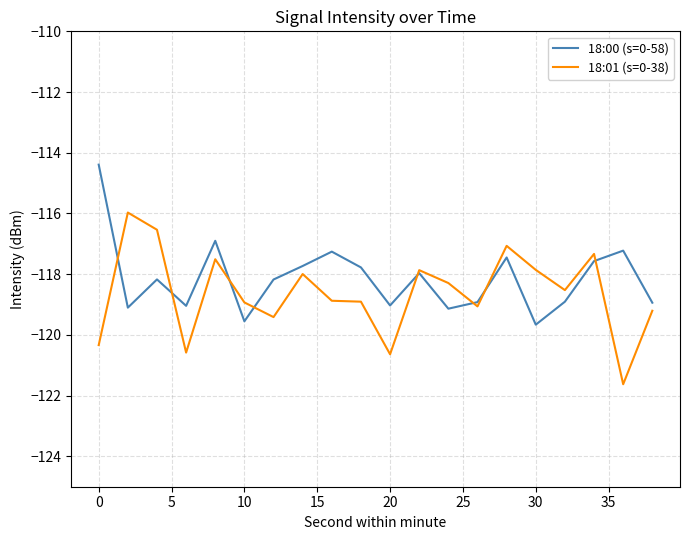

What is the lowest value of the 18:00 (s=0-58) series?

-119.7